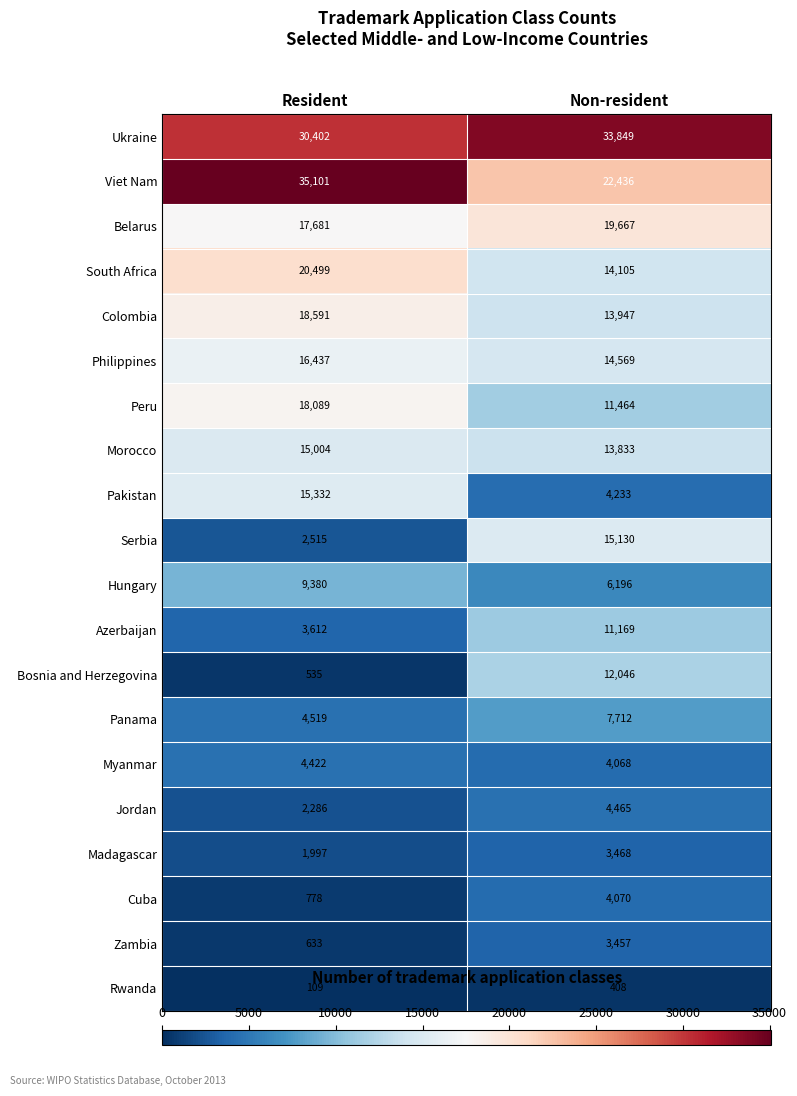

What is the sum of all Viet Nam values?

57537